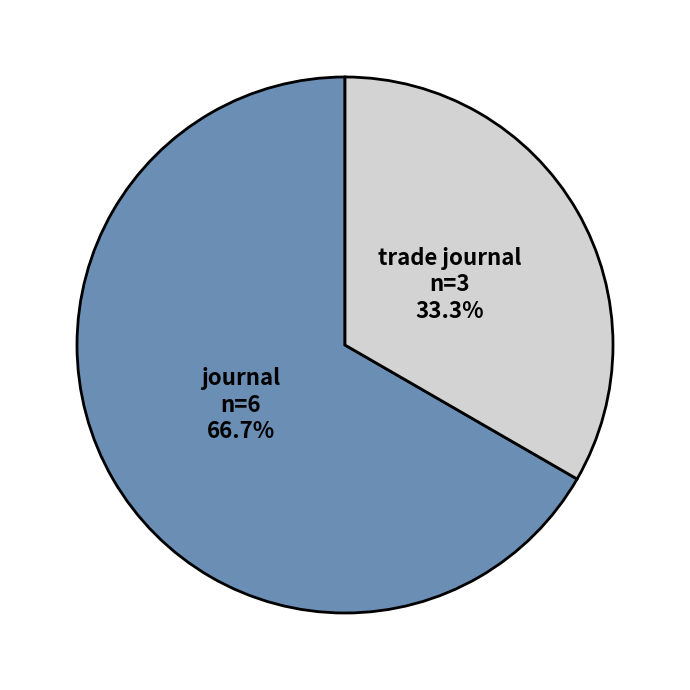

Rank the categories by value from lowest to highest.

trade journal, journal